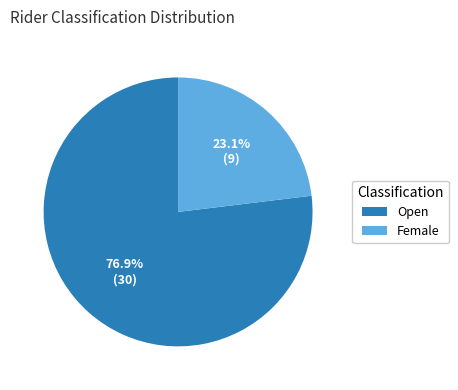

To the nearest percent, what is the combined percentage of Open and Female?

100%